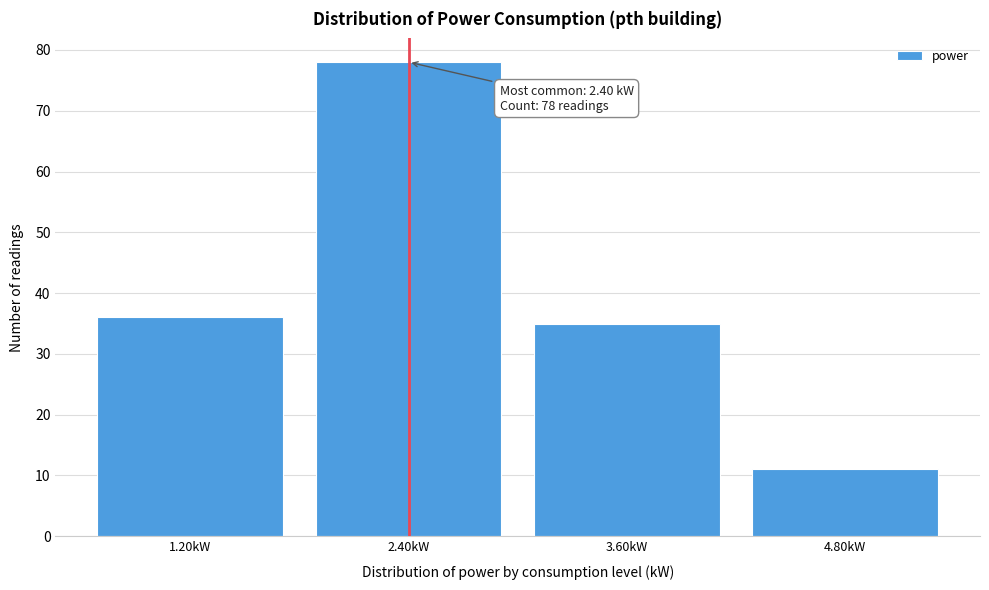

Over which range of the x-axis is the bar tallest?

1.8 to 3.0